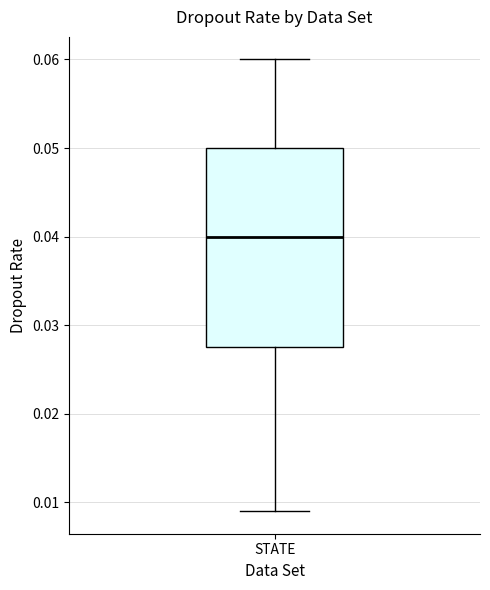

Where does the upper whisker of the box for STATE end on the y-axis? The values are not printed on the chart, so give them approximately, as read against the axis.

0.060